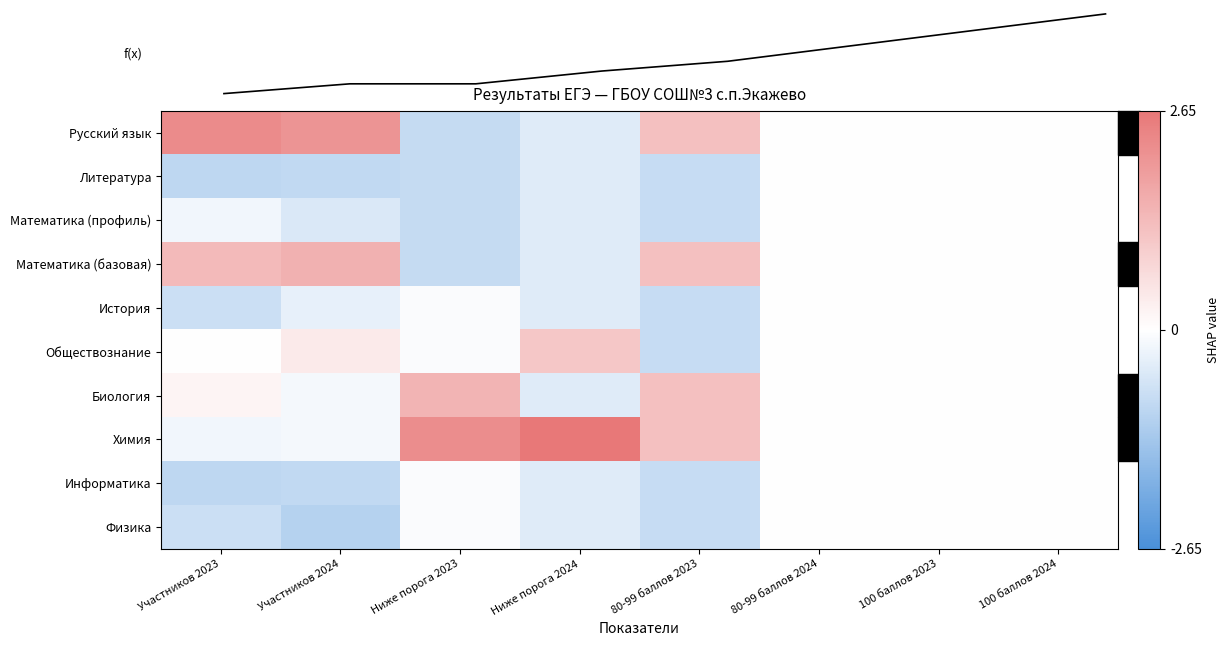

Reading left to right, list all the values displayed in this chart.

Русский язык: Участников 2023=2.3	Участников 2024=2.1	Ниже порога 2023=-0.8	Ниже порога 2024=-0.5	80-99 баллов 2023=1.2	80-99 баллов 2024=0.0	100 баллов 2023=0.0	100 баллов 2024=0.0
Литература: Участников 2023=-0.9	Участников 2024=-0.9	Ниже порога 2023=-0.8	Ниже порога 2024=-0.5	80-99 баллов 2023=-0.8	80-99 баллов 2024=0.0	100 баллов 2023=0.0	100 баллов 2024=0.0
Математика (профиль): Участников 2023=-0.2	Участников 2024=-0.5	Ниже порога 2023=-0.8	Ниже порога 2024=-0.5	80-99 баллов 2023=-0.8	80-99 баллов 2024=0.0	100 баллов 2023=0.0	100 баллов 2024=0.0
Математика (базовая): Участников 2023=1.3	Участников 2024=1.5	Ниже порога 2023=-0.8	Ниже порога 2024=-0.5	80-99 баллов 2023=1.2	80-99 баллов 2024=0.0	100 баллов 2023=0.0	100 баллов 2024=0.0
История: Участников 2023=-0.8	Участников 2024=-0.3	Ниже порога 2023=-0.1	Ниже порога 2024=-0.5	80-99 баллов 2023=-0.8	80-99 баллов 2024=0.0	100 баллов 2023=0.0	100 баллов 2024=0.0
Обществознание: Участников 2023=0.0	Участников 2024=0.4	Ниже порога 2023=-0.1	Ниже порога 2024=1.1	80-99 баллов 2023=-0.8	80-99 баллов 2024=0.0	100 баллов 2023=0.0	100 баллов 2024=0.0
Биология: Участников 2023=0.2	Участников 2024=-0.1	Ниже порога 2023=1.5	Ниже порога 2024=-0.5	80-99 баллов 2023=1.2	80-99 баллов 2024=0.0	100 баллов 2023=0.0	100 баллов 2024=0.0
Химия: Участников 2023=-0.2	Участников 2024=-0.1	Ниже порога 2023=2.2	Ниже порога 2024=2.7	80-99 баллов 2023=1.2	80-99 баллов 2024=0.0	100 баллов 2023=0.0	100 баллов 2024=0.0
Информатика: Участников 2023=-0.9	Участников 2024=-0.9	Ниже порога 2023=-0.1	Ниже порога 2024=-0.5	80-99 баллов 2023=-0.8	80-99 баллов 2024=0.0	100 баллов 2023=0.0	100 баллов 2024=0.0
Физика: Участников 2023=-0.8	Участников 2024=-1.1	Ниже порога 2023=-0.1	Ниже порога 2024=-0.5	80-99 баллов 2023=-0.8	80-99 баллов 2024=0.0	100 баллов 2023=0.0	100 баллов 2024=0.0